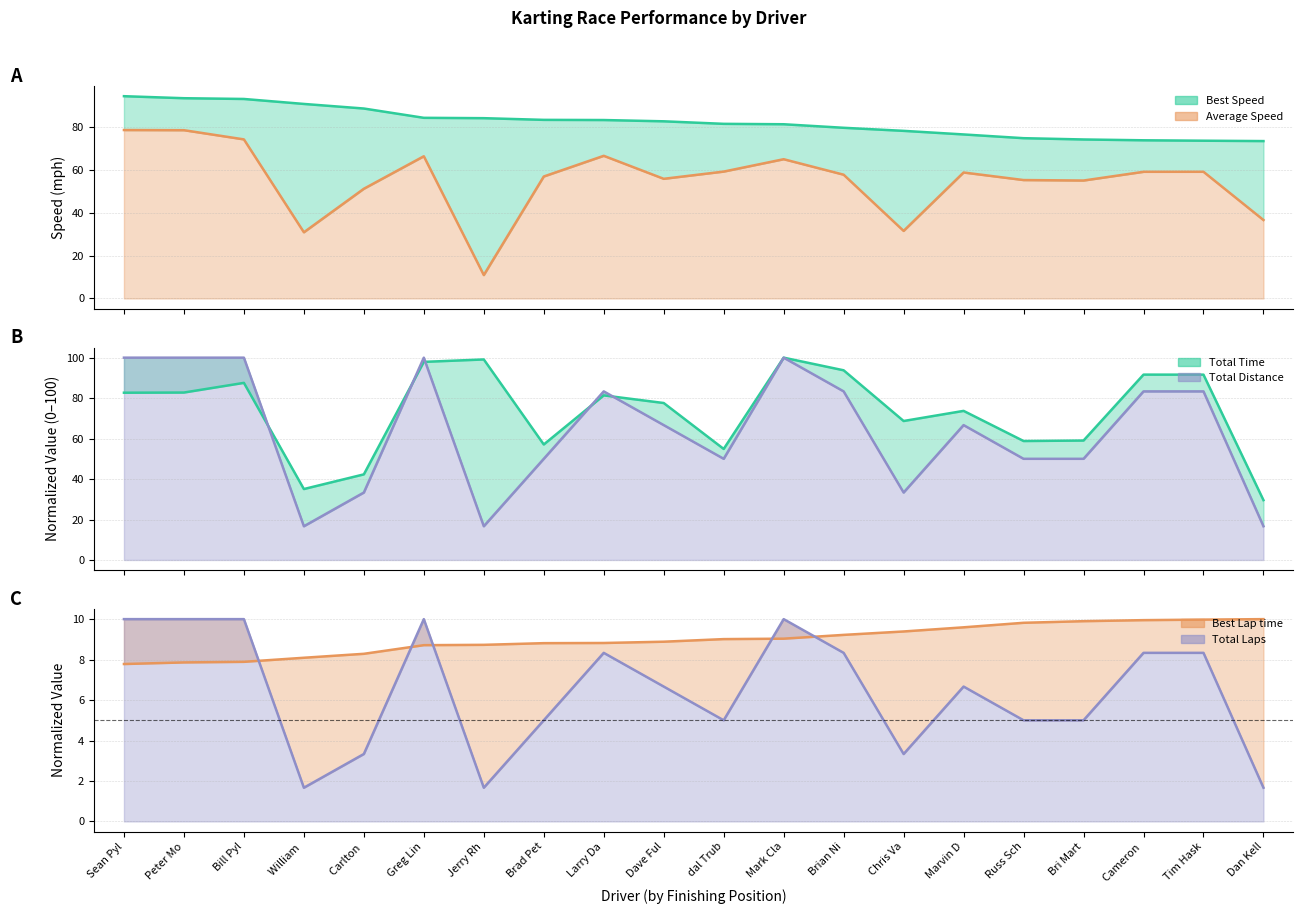

At which category does Total Laps reach its first local valley?

William